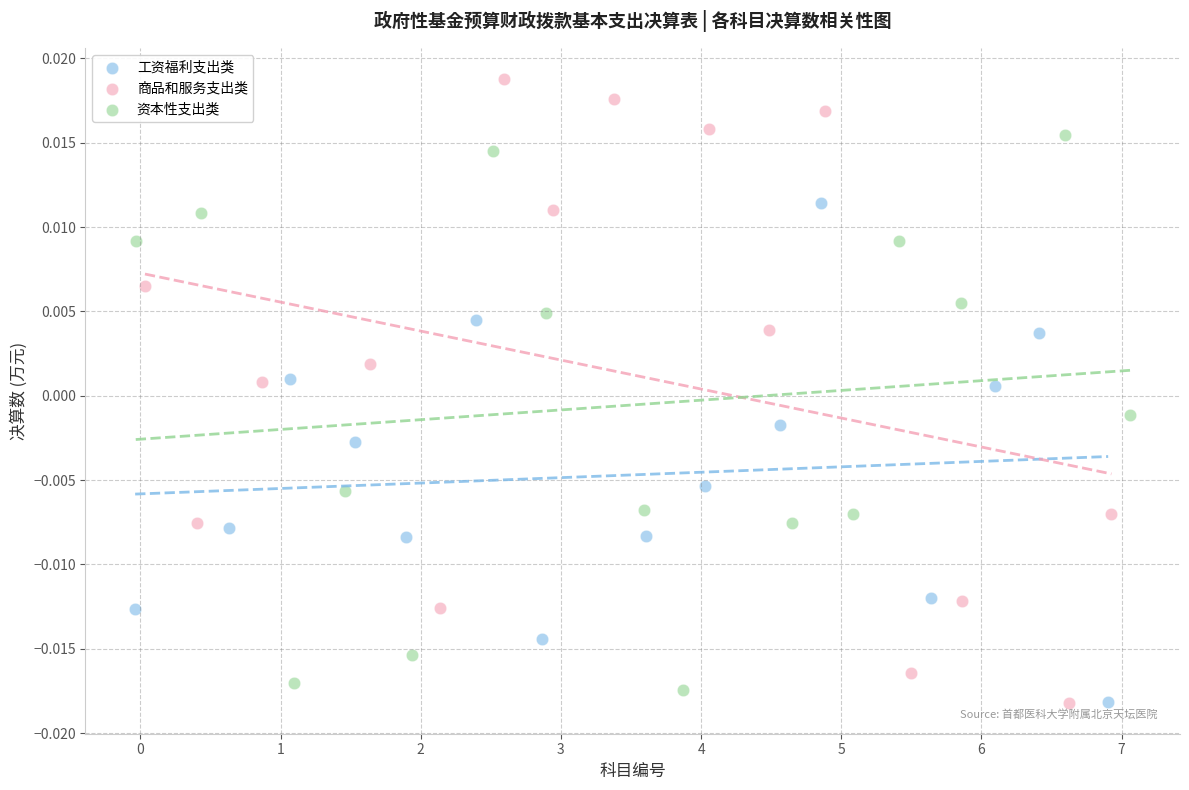

Which series has the widest spread of Y values?

商品和服务支出类